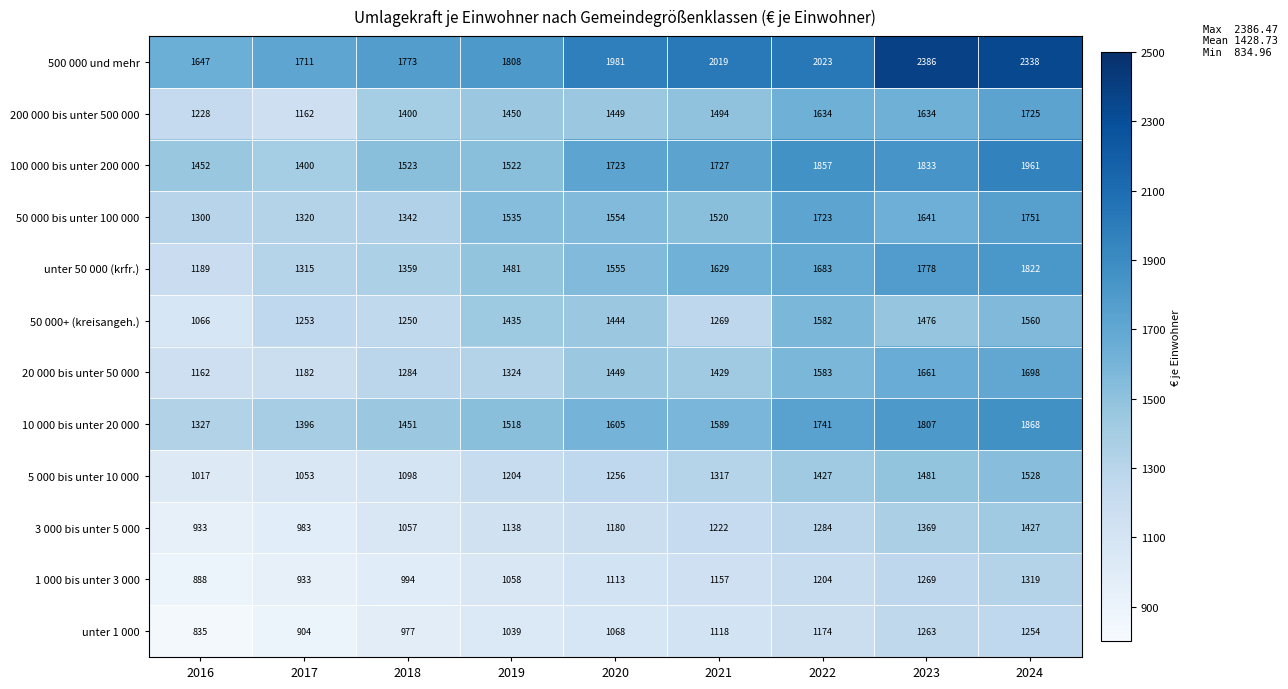

How many data points does each series have?

9